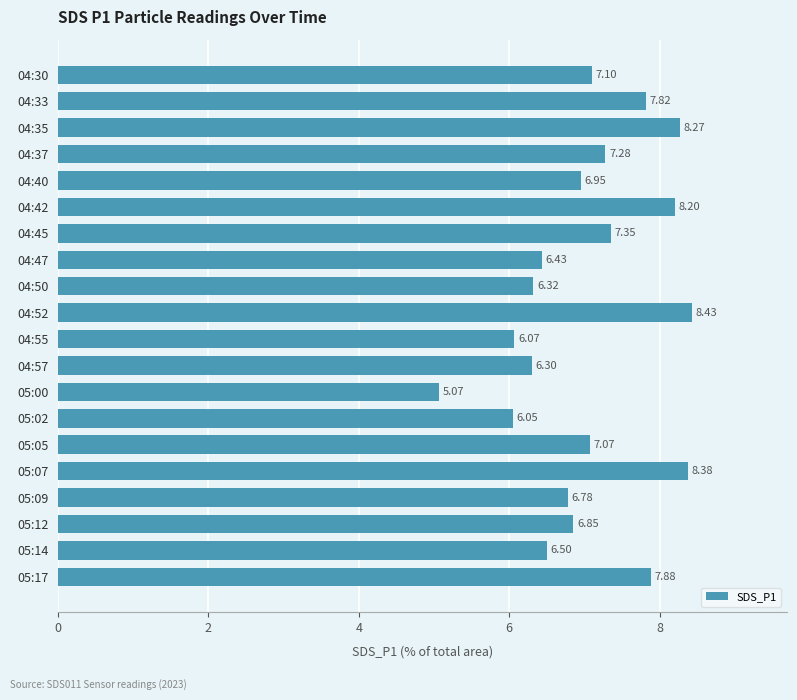

What is the average value?

7.1